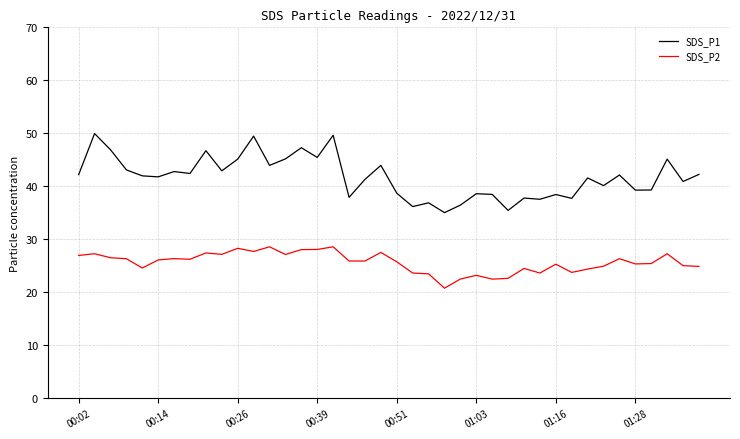

True or false: SDS_P1 and SDS_P2 intersect in this chart.

False